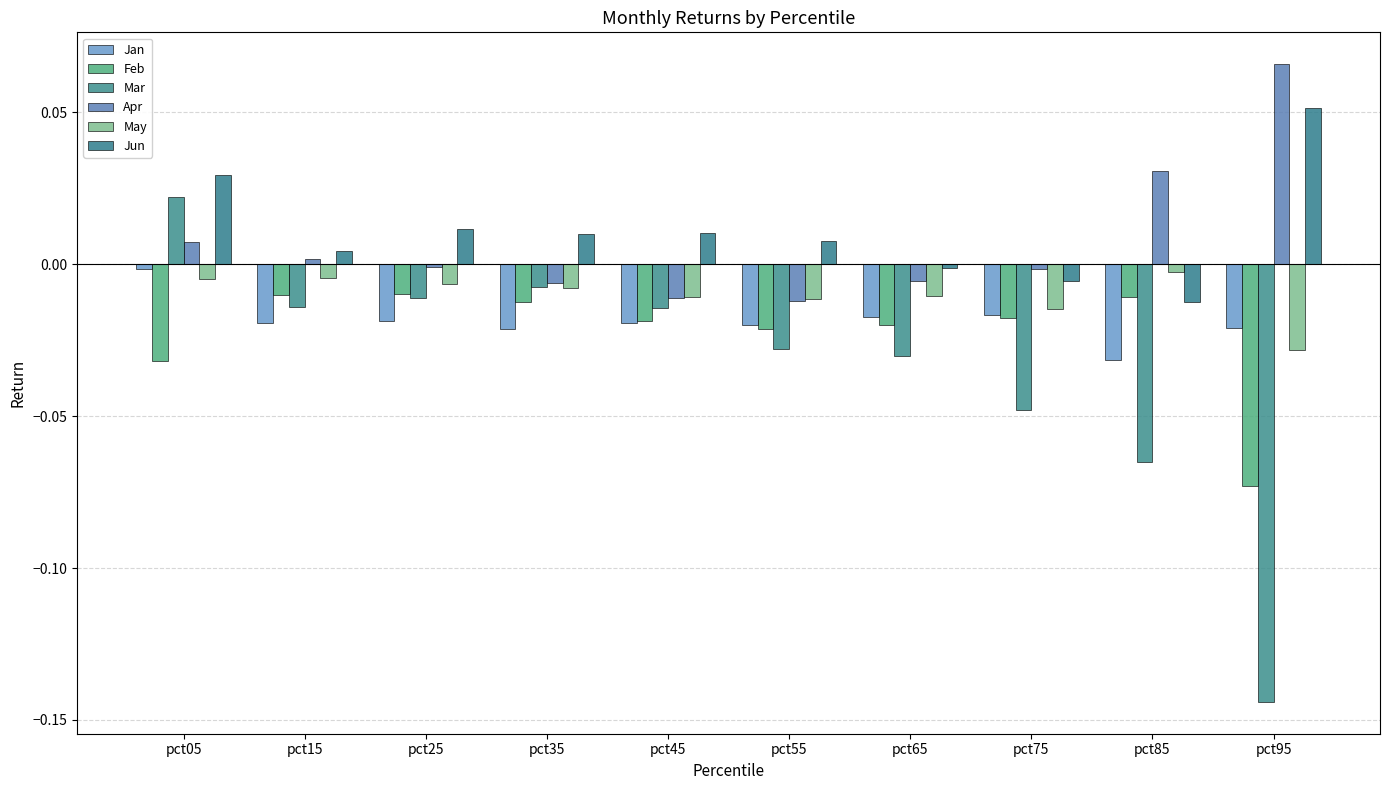

Which series has the largest range (max minus min)?

Mar